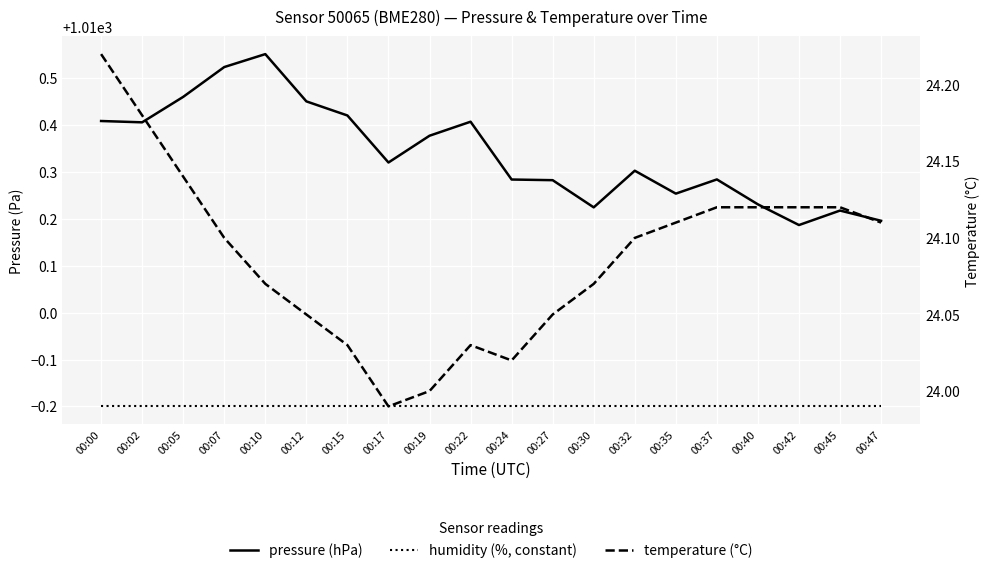

How many lines are shown in the chart?

3